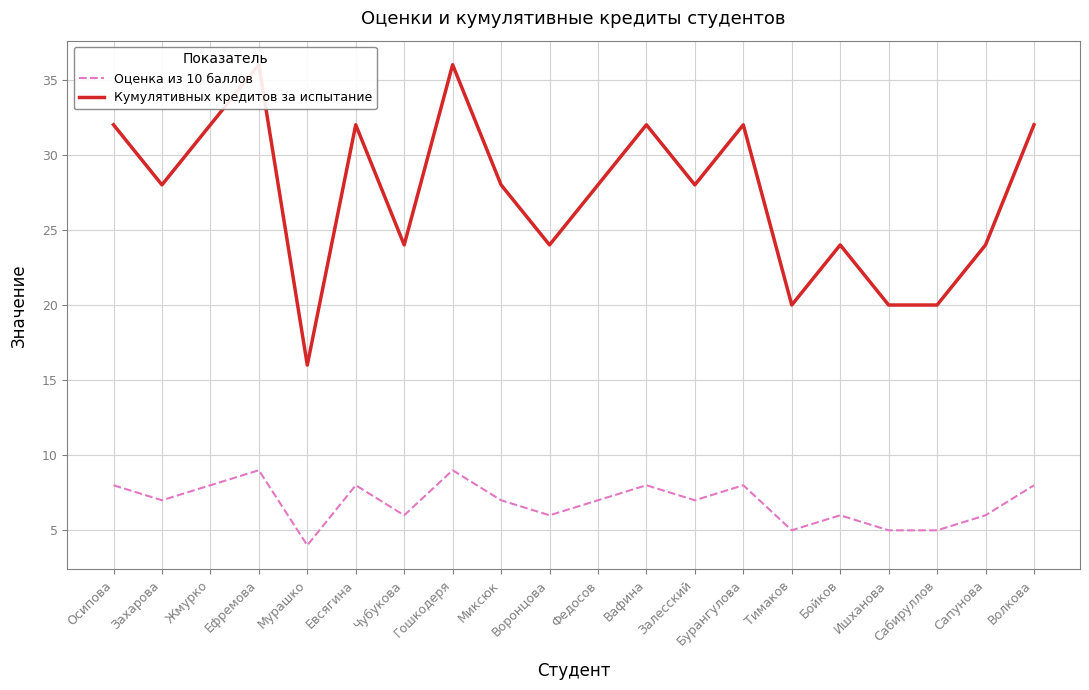

What is the average value of the Оценка из 10 баллов series?

7